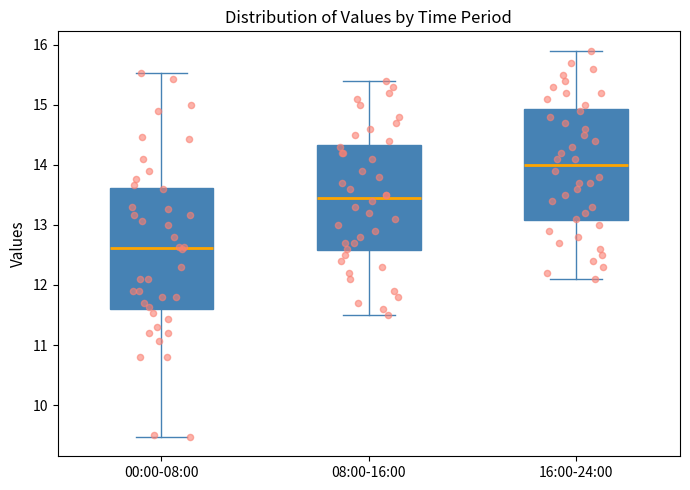

Reading left to right, read every box against the y-axis: the position of its median line, the range the box covers, and the ends of its whiskers. The values are not printed on the chart, so give them approximately, as read against the axis.

00:00-08:00: median 12.6, box 11.6 to 13.6, whiskers 9.5 to 15.5
08:00-16:00: median 13.5, box 12.6 to 14.3, whiskers 11.5 to 15.4
16:00-24:00: median 14.0, box 13.1 to 14.9, whiskers 12.1 to 15.9